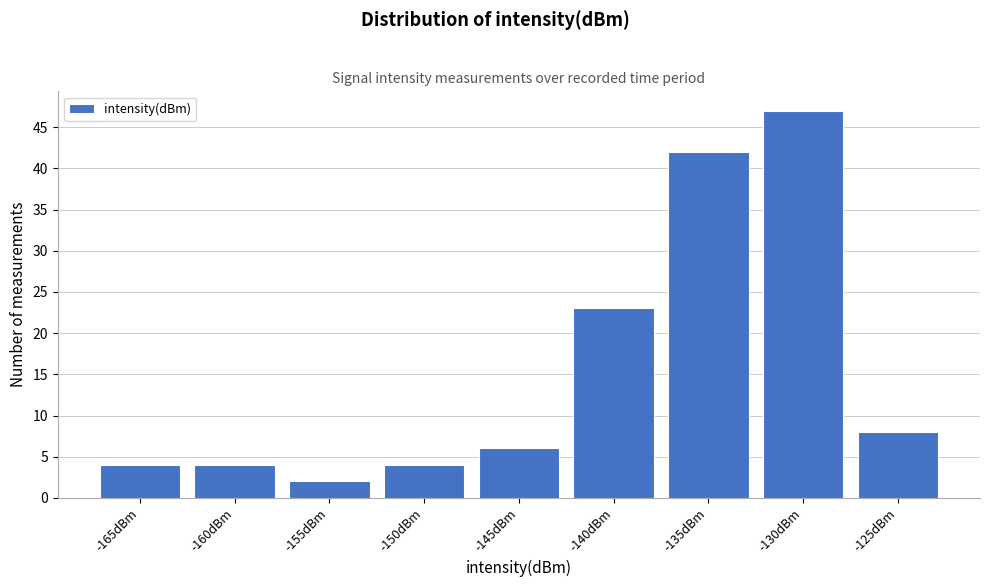

Reading right to left, transcribe all the data shown in this chart.

8	47	42	23	6	4	2	4	4